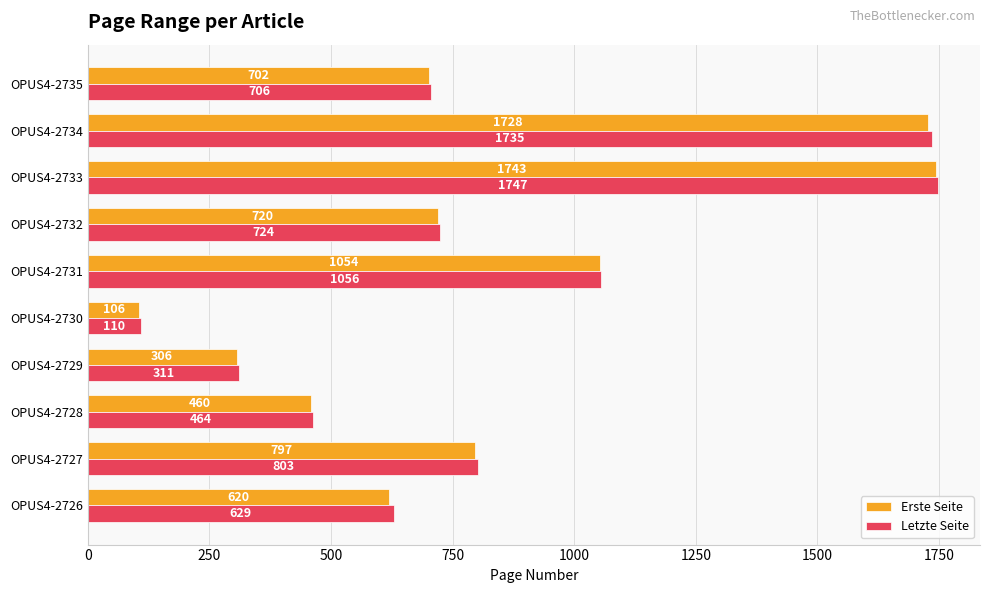

At which category does the chart reach its peak across all series?

OPUS4-2733